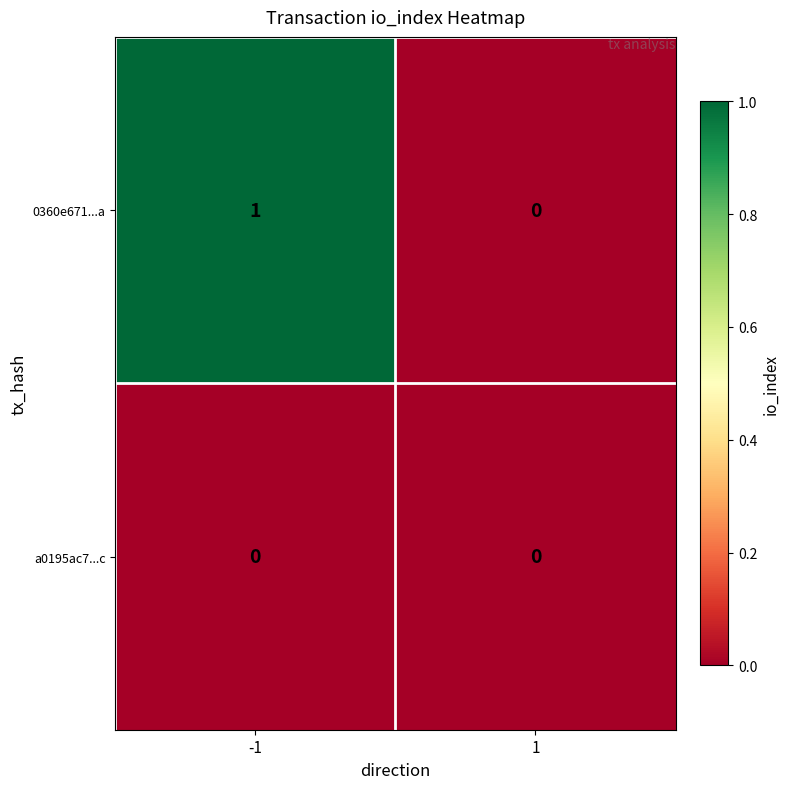

Which series has the largest total across all categories?

0360e671...a